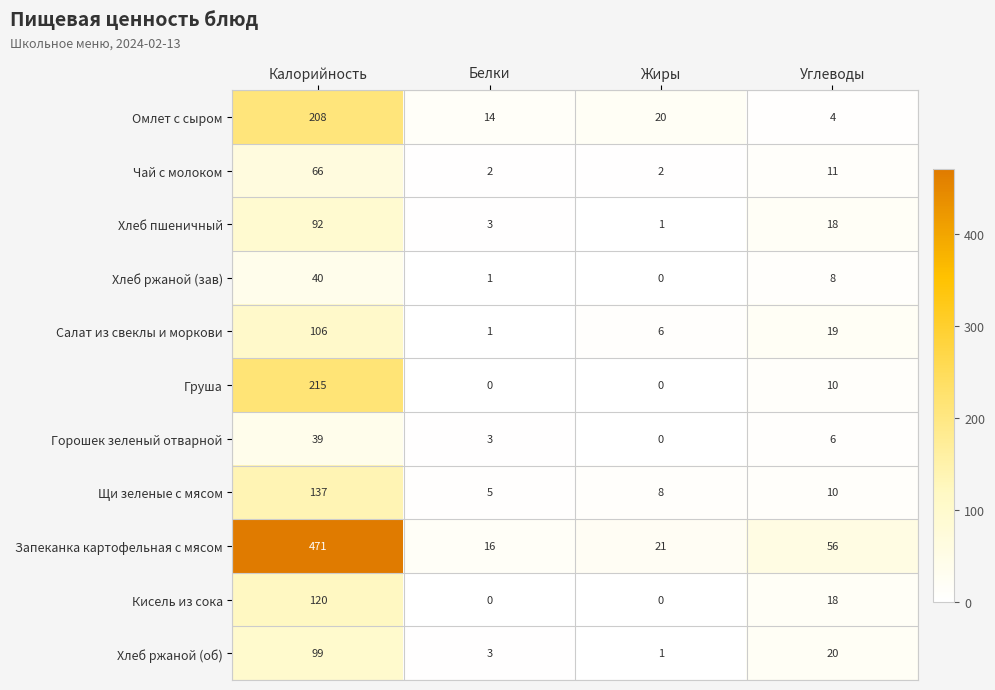

What is the spread (max minus min) of values at Калорийность?

432